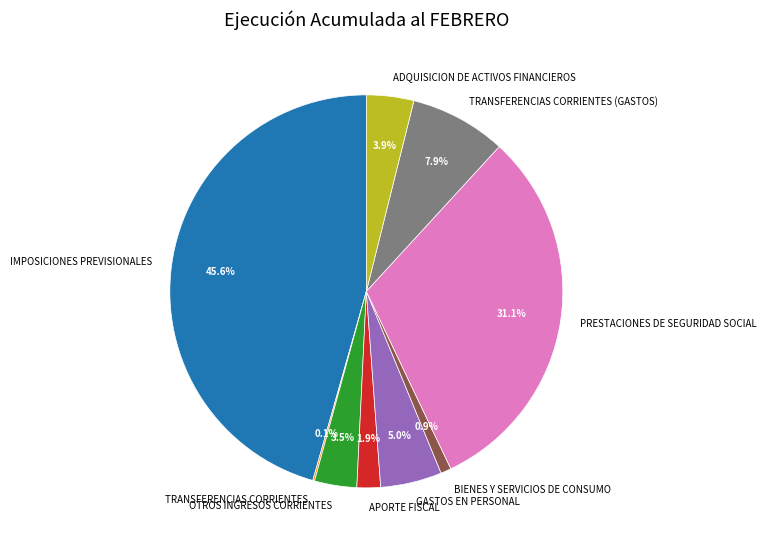

What is the largest slice in the pie chart?

IMPOSICIONES PREVISIONALES